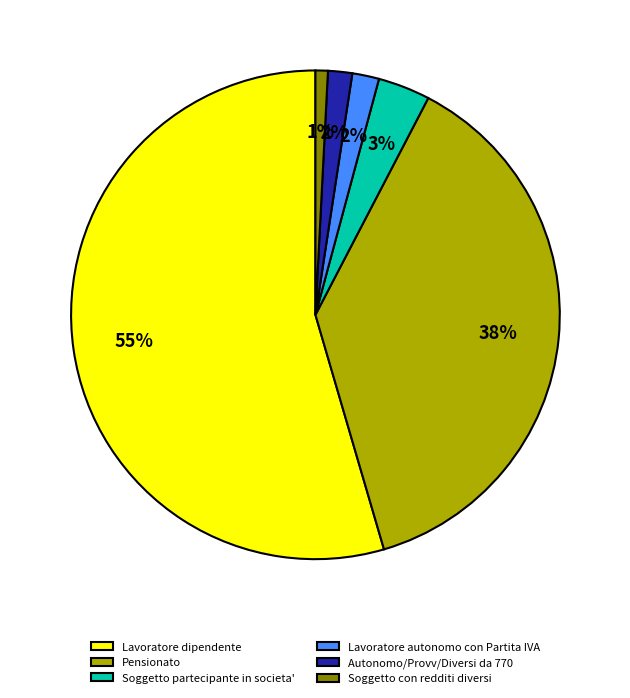

Which category has the smallest portion of the pie?

Soggetto con redditi diversi